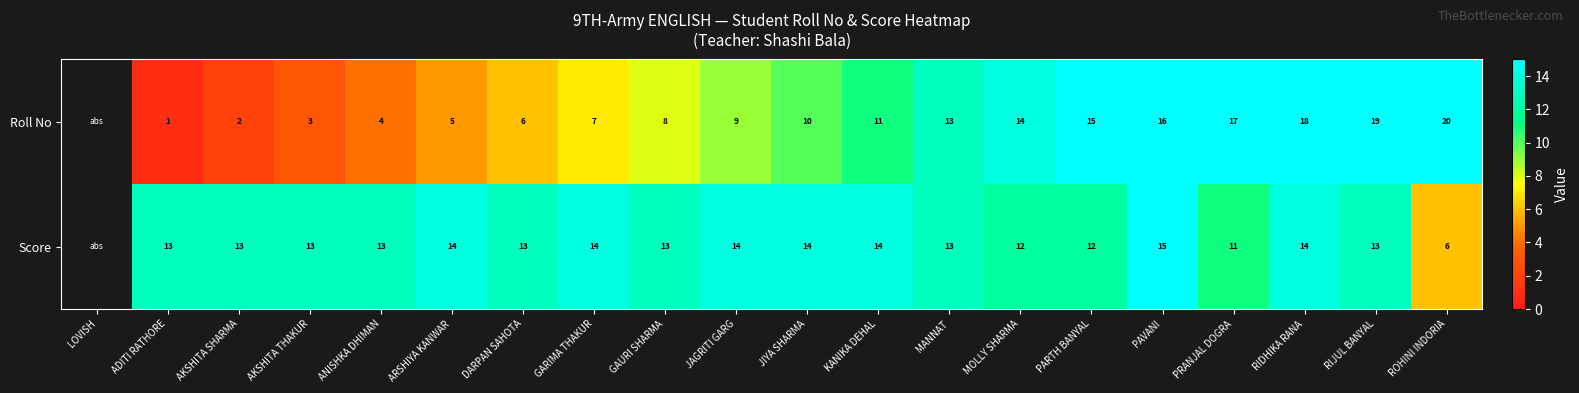

Rank the series at MOLLY SHARMA from highest to lowest value.

Roll No, Score